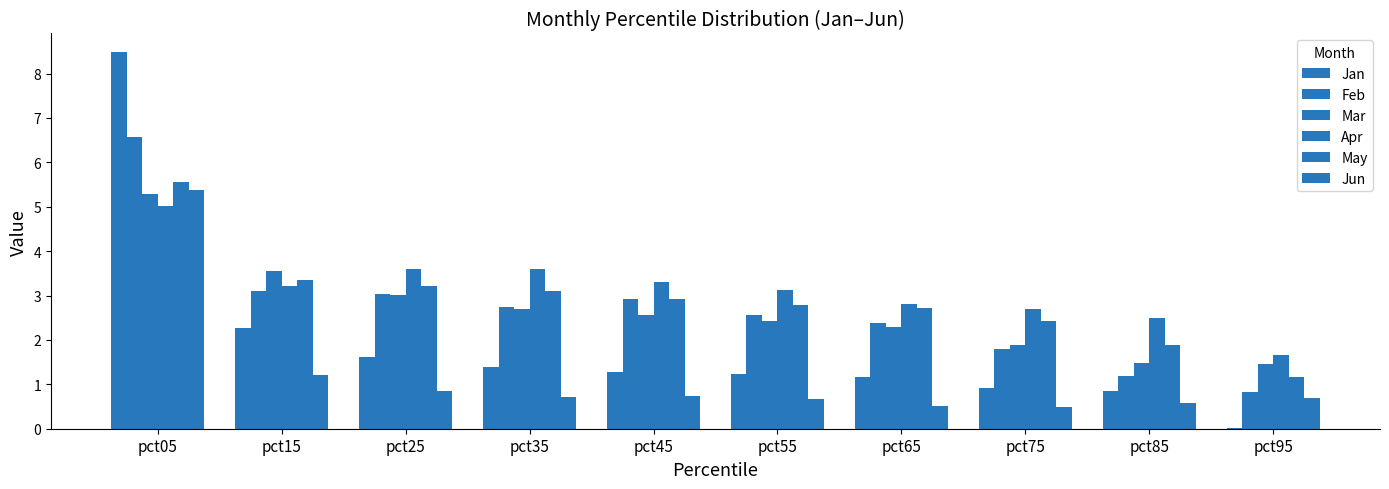

Are the bars horizontal?

No